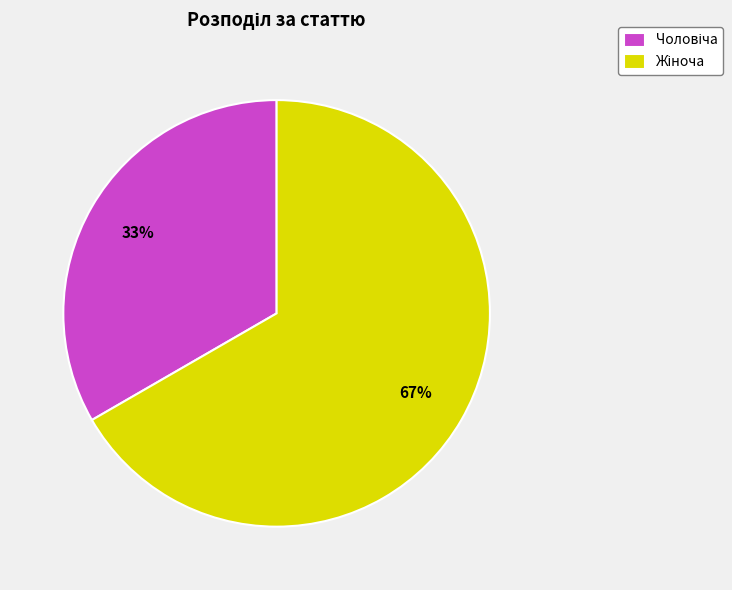

Does any single category account for the majority?

Yes